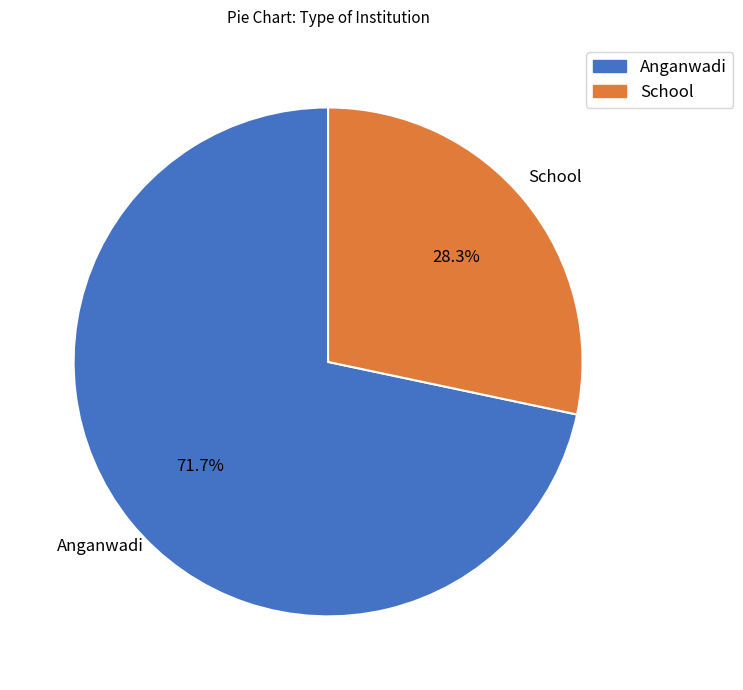

To the nearest percent, what portion does School represent?

28%